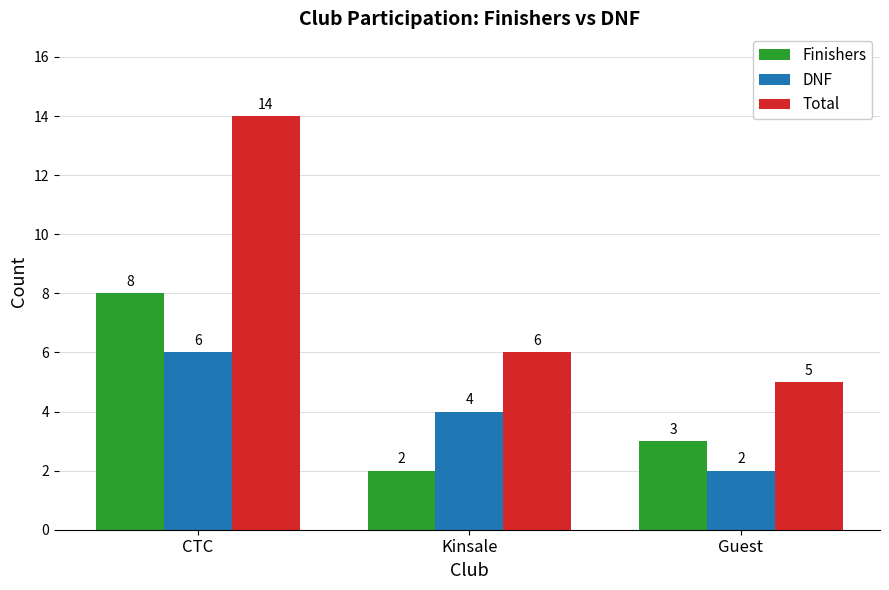

What is the value of the DNF bar at the 3rd from the left?

2